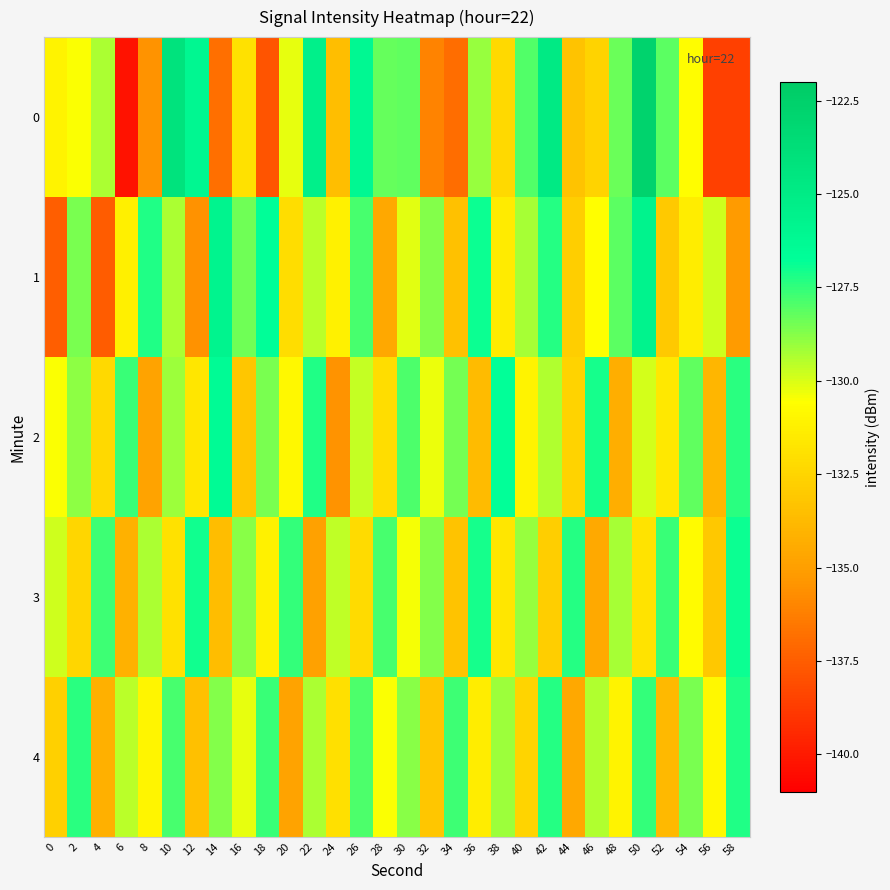

Which label corresponds to the largest value in the chart?

50